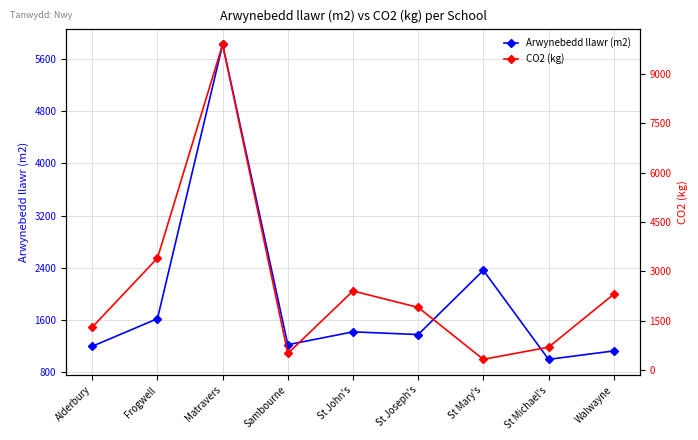

Reading left to right, what are all the values shown in this chart?

Arwynebedd llawr (m2): 1200	1623	5822	1224	1421	1380	2363	1000	1129
CO2 (kg): 1300	3400	9900	500	2400	1900	320	690	2300